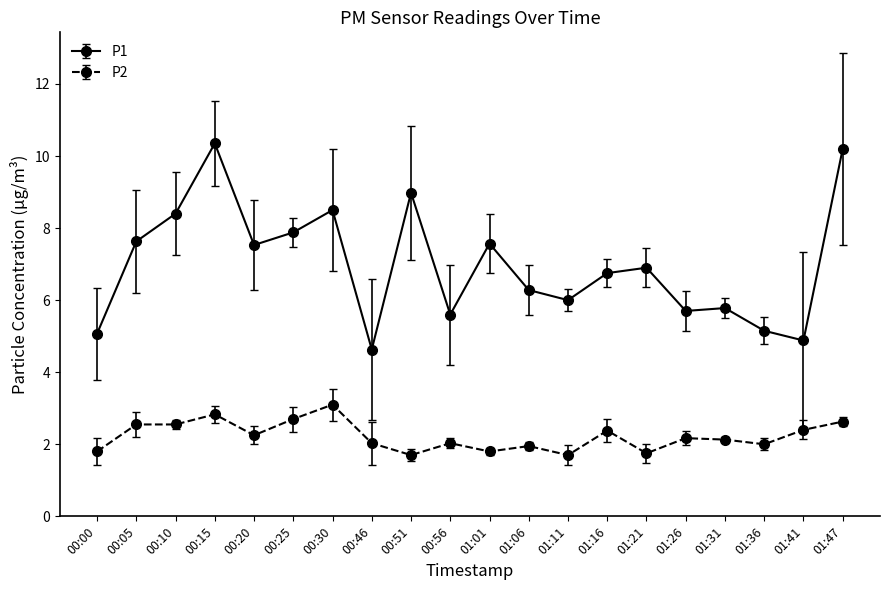

What is the difference between the P1 values at 00:15 and 01:06?

4.1